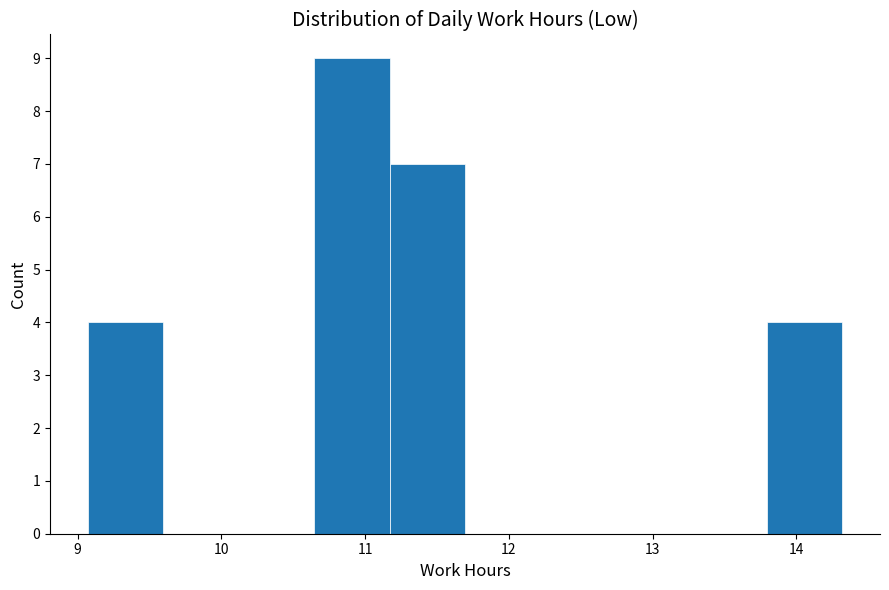

Reading left to right, list every bar in this chart as the range it spans on the x-axis followed by its height. Neither the bar edges nor the heights are printed on the chart, so give them approximately, as read against the axes.

9.1 to 9.6: 4
9.6 to 10.1: 0
10.1 to 10.6: 0
10.6 to 11.2: 9
11.2 to 11.7: 7
11.7 to 12.2: 0
12.2 to 12.7: 0
12.7 to 13.3: 0
13.3 to 13.8: 0
13.8 to 14.3: 4